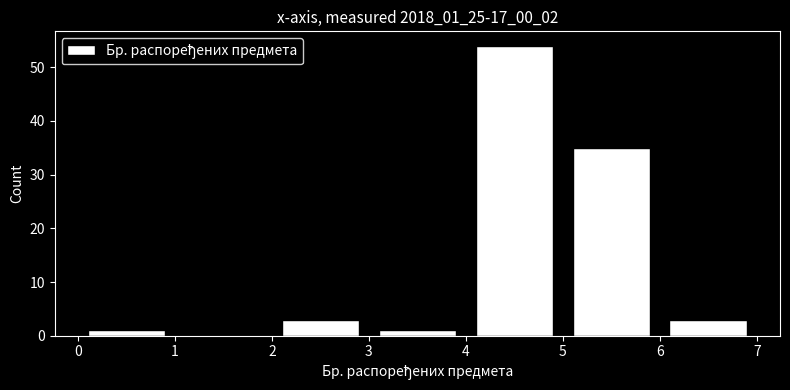

Reading left to right, transcribe this chart: for each bar, give the range it covers on the x-axis and its height. The values are not printed on the chart, so give them approximately, as read against the axis.

0 to 1: 1
1 to 2: 0
2 to 3: 3
3 to 4: 1
4 to 5: 54
5 to 6: 35
6 to 7: 3